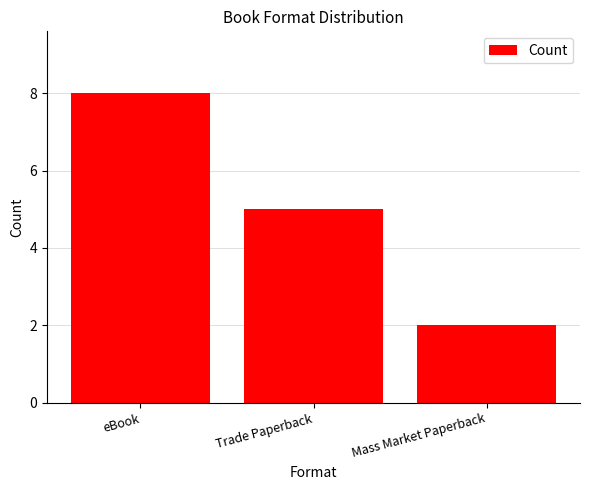

The value at Trade Paperback is 5. True or false?

True